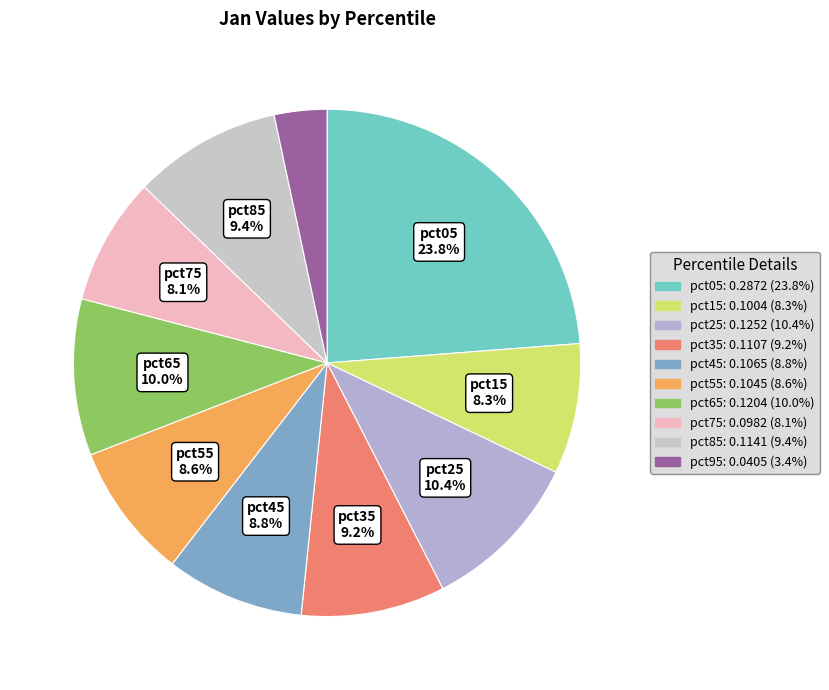

Combined, what portion of the pie is pct25 and pct45?

19.2%